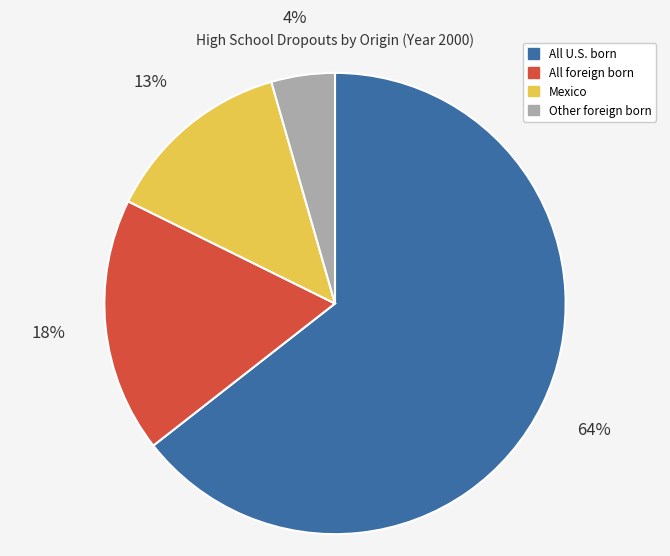

To the nearest percent, what is the average slice percentage?

25%